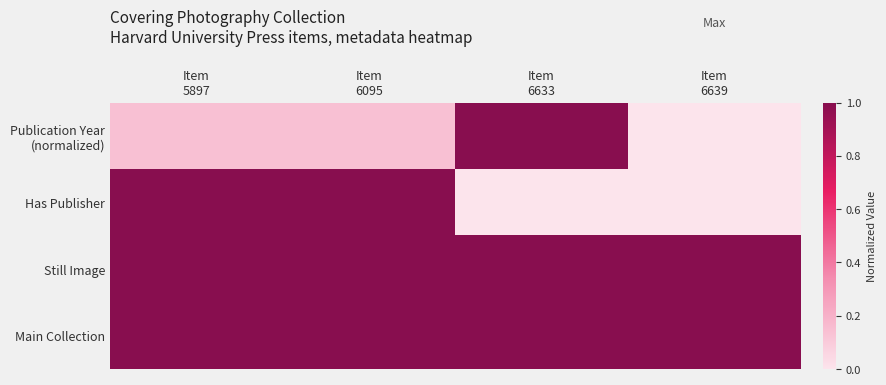

Which series has the largest total across all categories?

Still Image